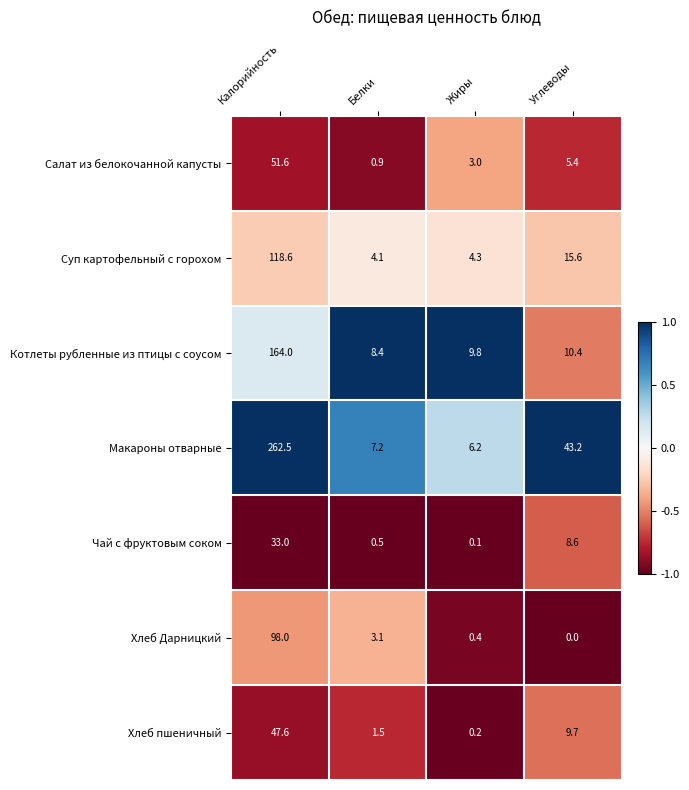

What is the greatest value displayed?

262.5